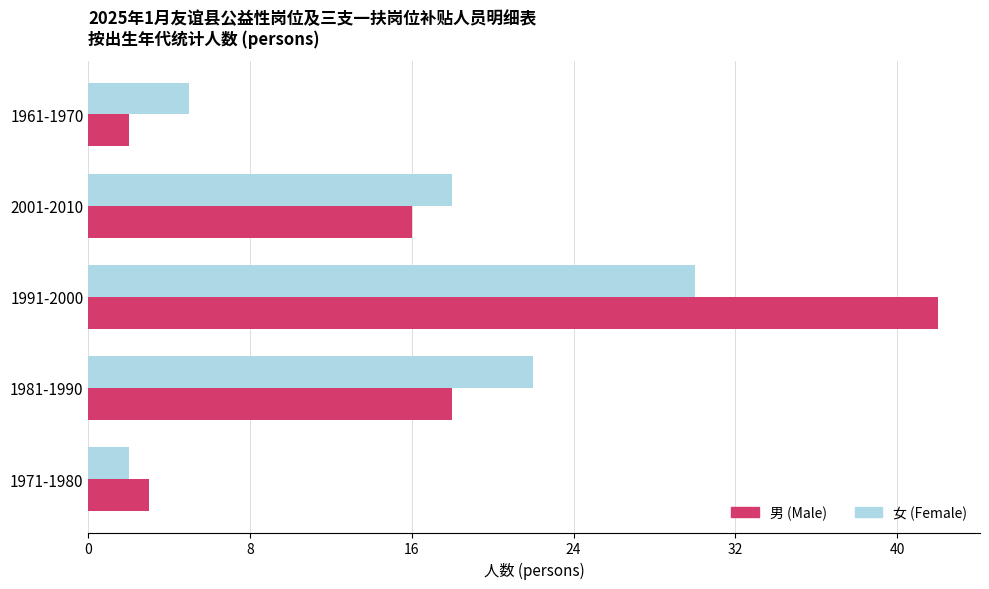

What is the difference between the second highest and minimum values in the 男 (Male) series?

16